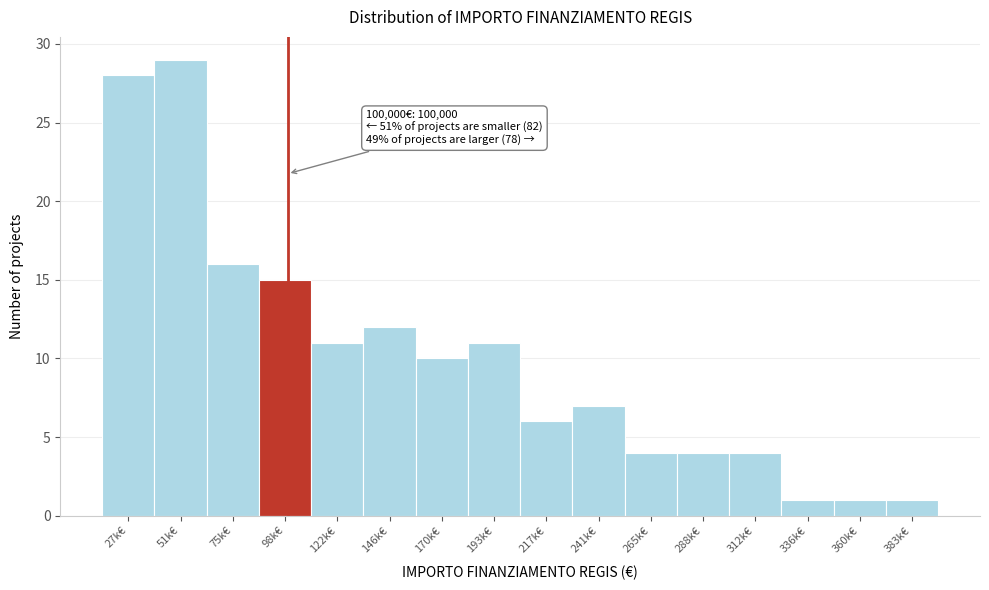

Reading left to right, transcribe all the data shown in this chart.

27k€=28	51k€=29	75k€=16	98k€=15	122k€=11	146k€=12	170k€=10	193k€=11	217k€=6	241k€=7	265k€=4	288k€=4	312k€=4	336k€=1	360k€=1	383k€=1